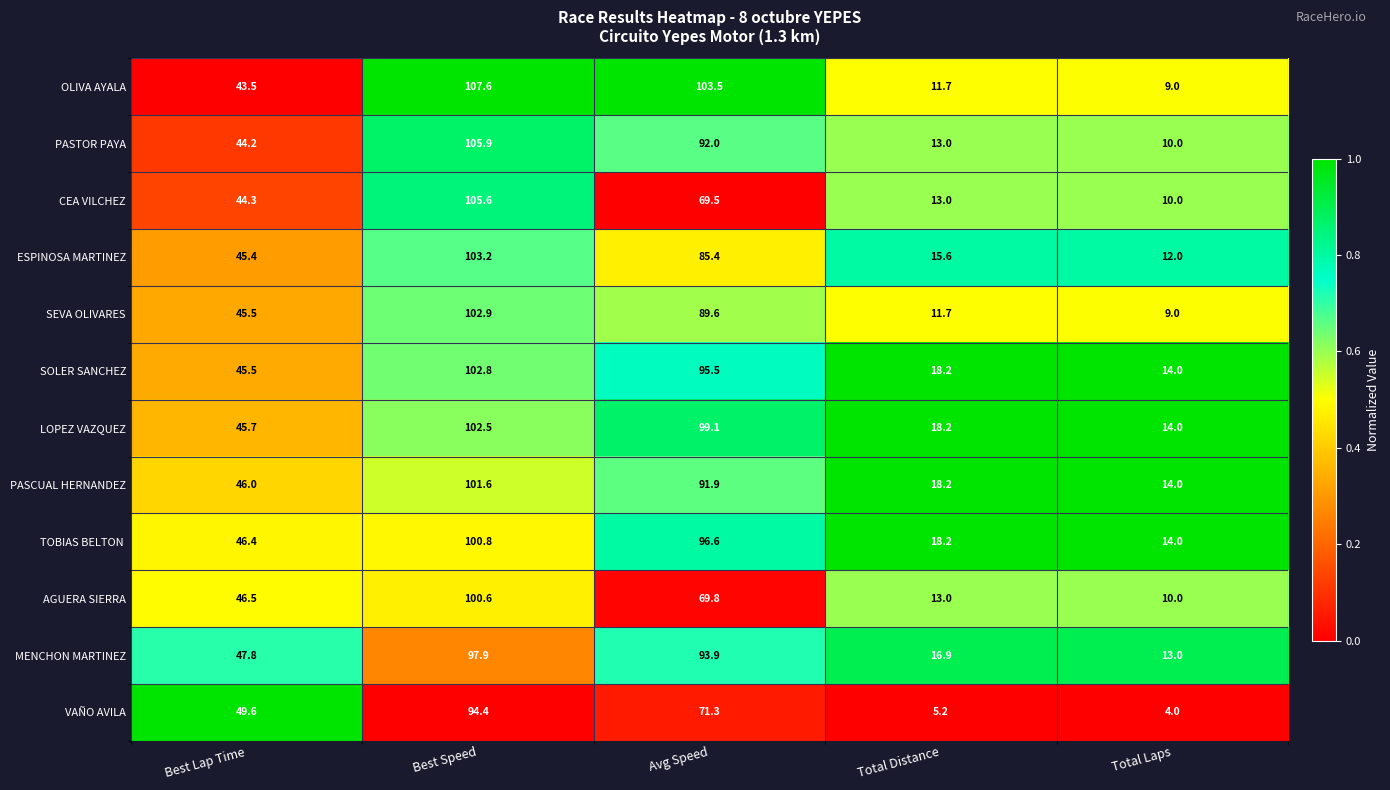

Is it true that VAÑO AVILA equals 2.3 at Total Distance?

False